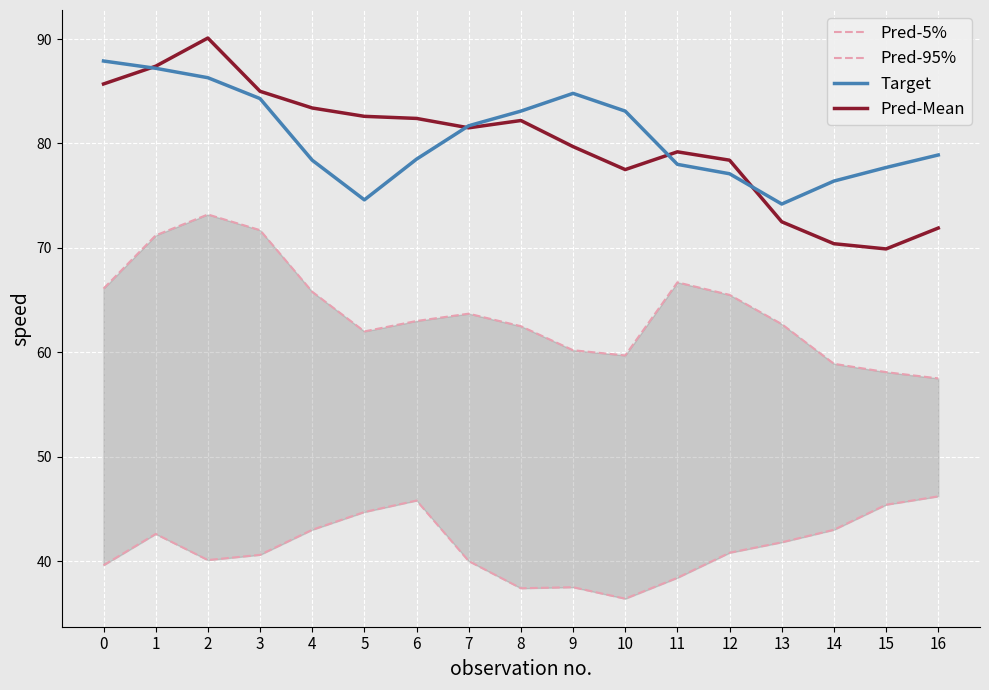

How many lines are shown in the chart?

4